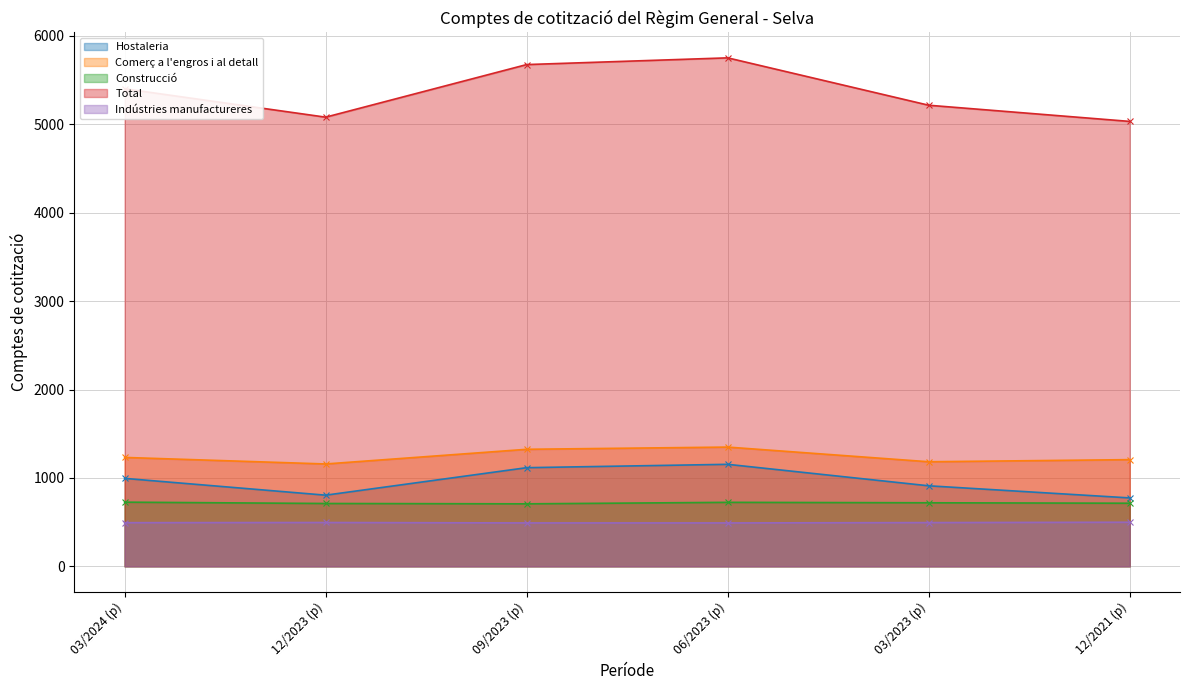

What is the sum of all Total values?

32160